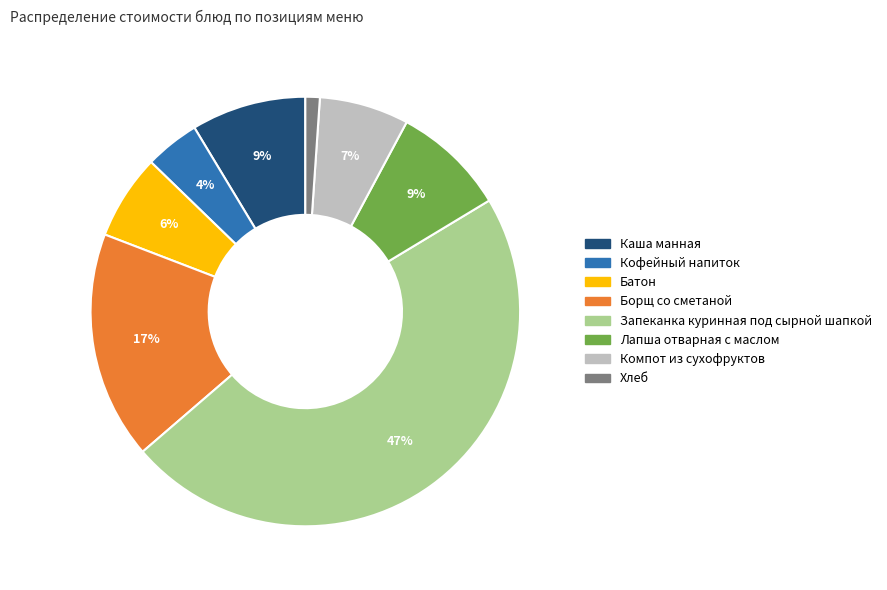

To the nearest percent, what percentage of the pie is Кофейный напиток?

4%